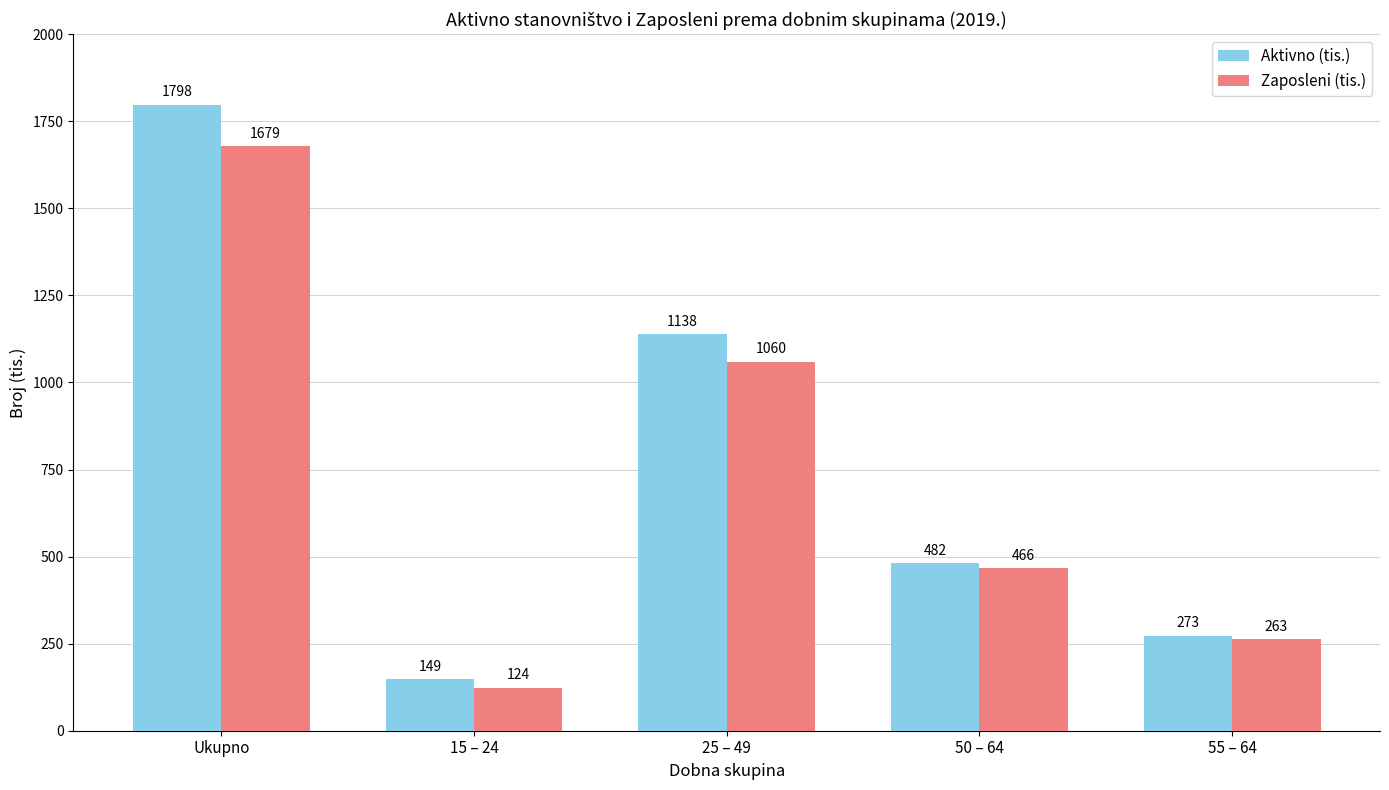

How many bars are there in each group?

2